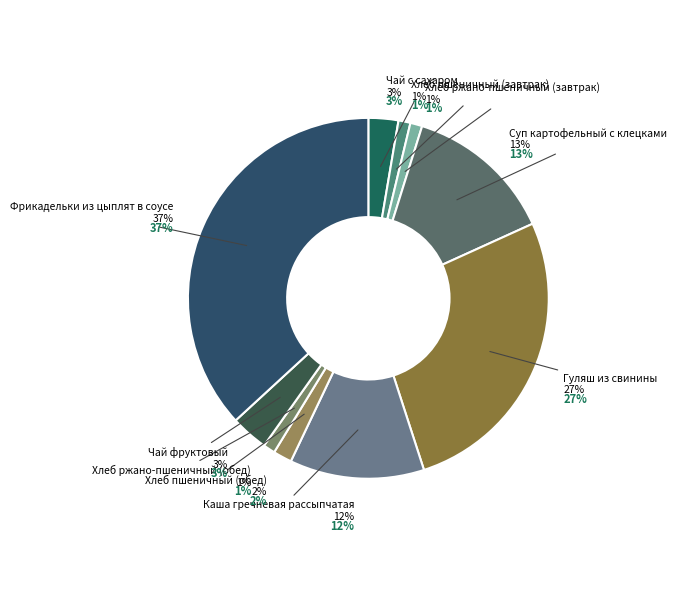

Which slice is the smallest?

Хлеб пшеничный (завтрак)